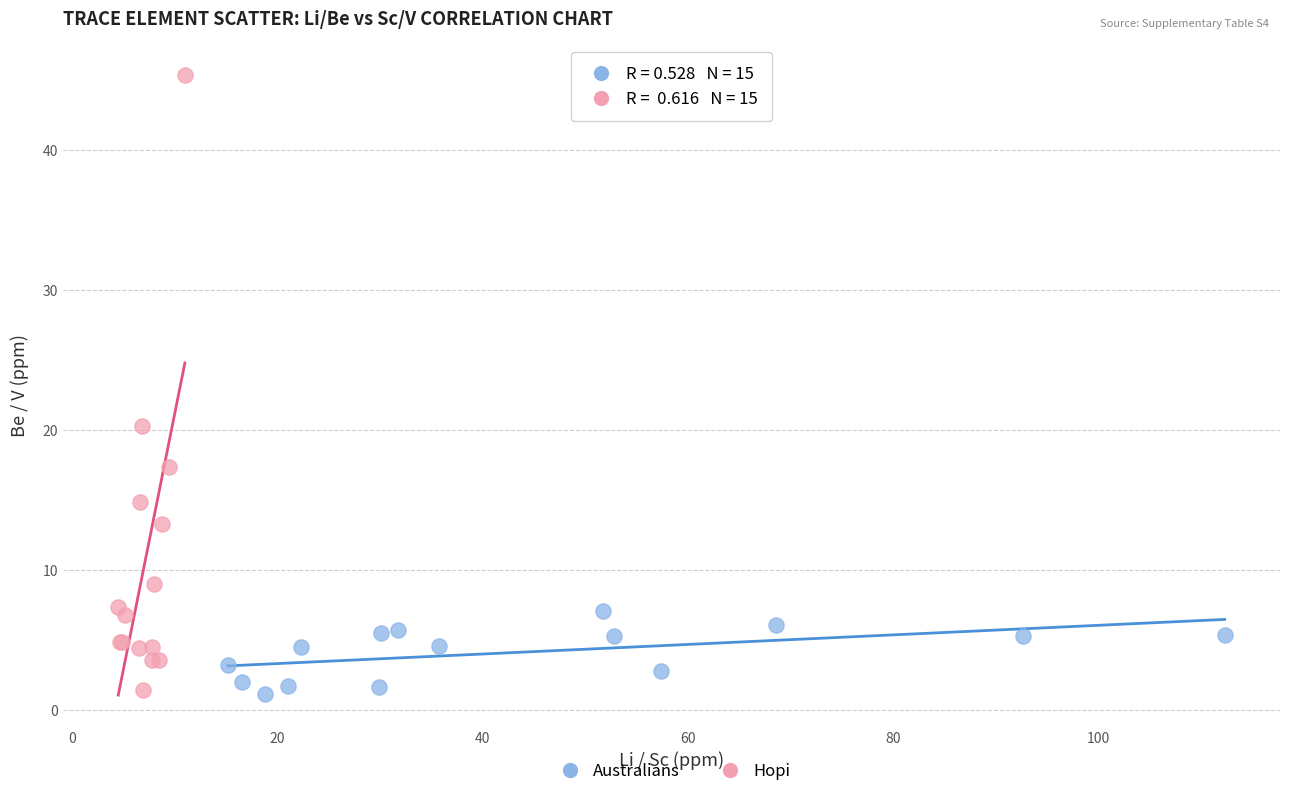

Which series contains the highest Y value?

Hopi